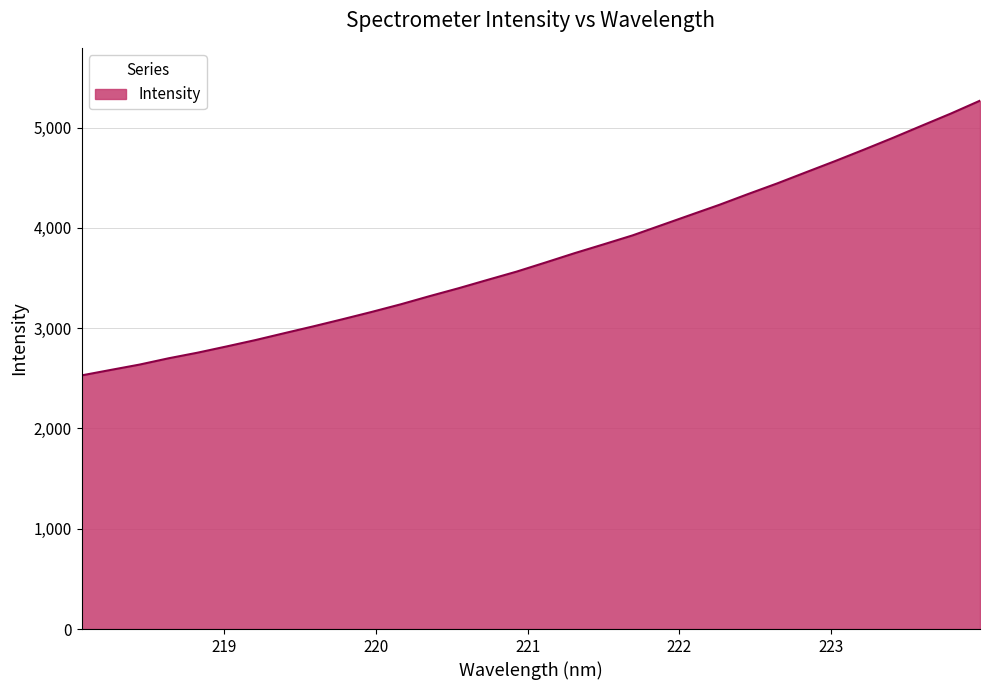

What is the greatest value displayed?

5267.8